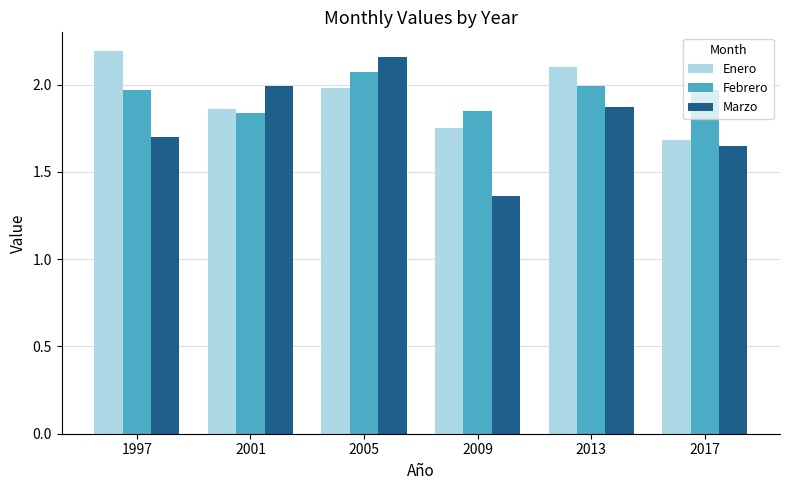

Which label corresponds to the smallest value in the chart?

2009